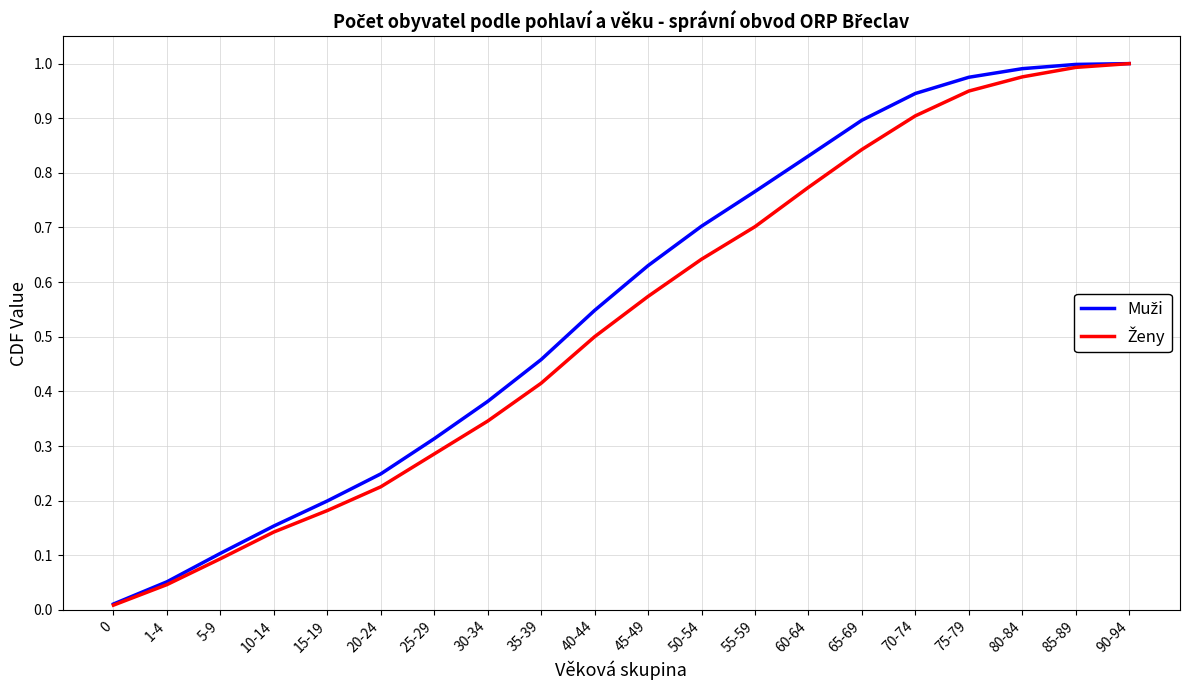

What is the total value across all series at 55-59?

1.5